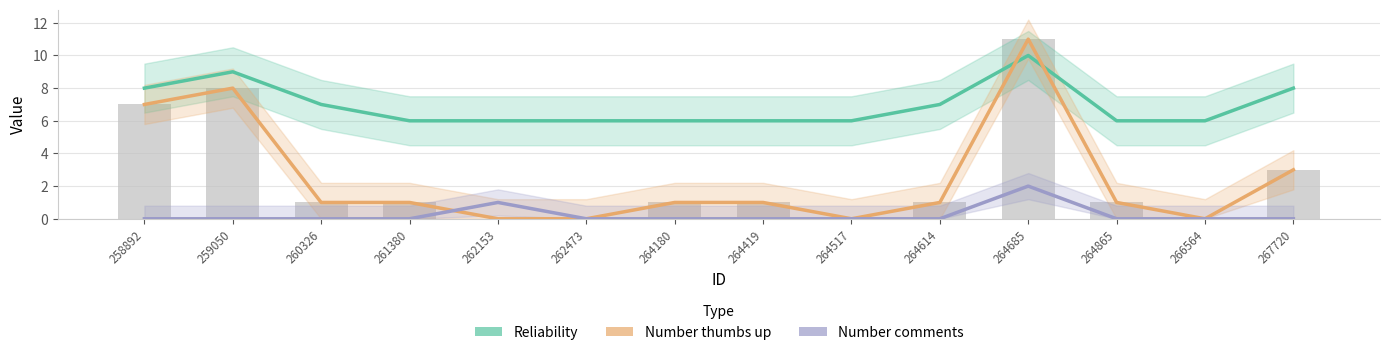

Reading left to right, list all the values displayed in this chart.

Reliability: 8	9	7	6	6	6	6	6	6	7	10	6	6	8
Number thumbs up: 7	8	1	1	0	0	1	1	0	1	11	1	0	3
Number comments: 0	0	0	0	1	0	0	0	0	0	2	0	0	0